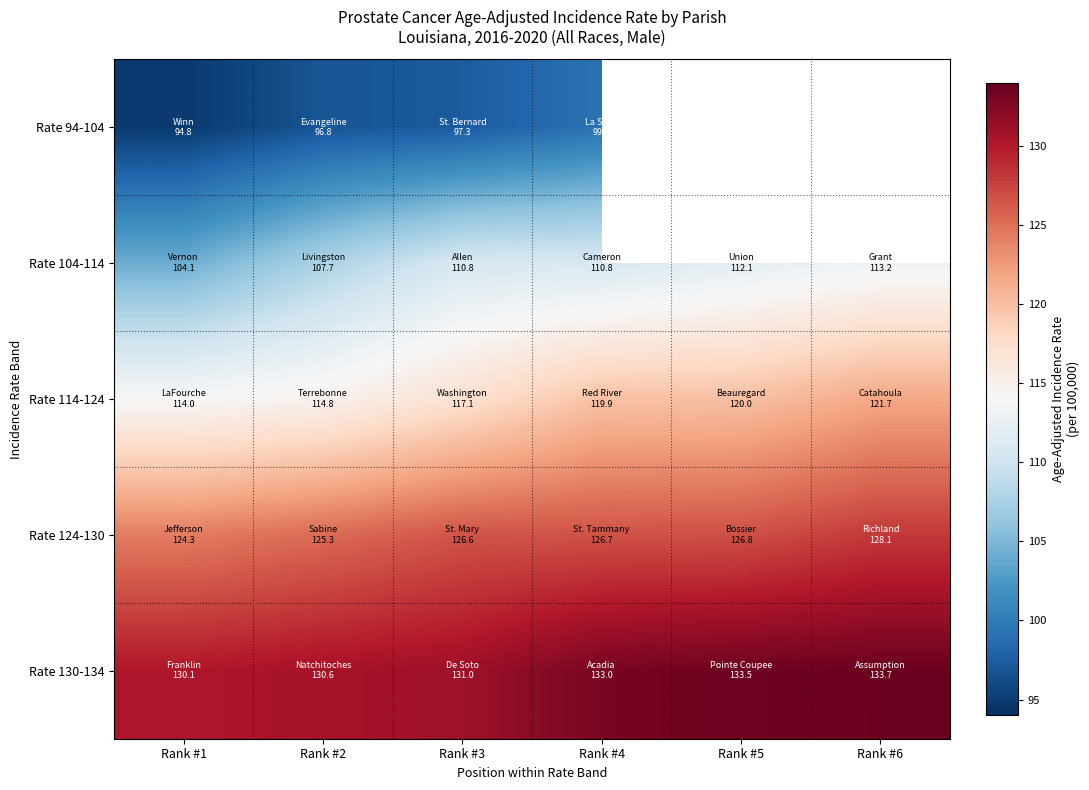

What value does the Rate 94-104 series have at Rank #4?

99.2